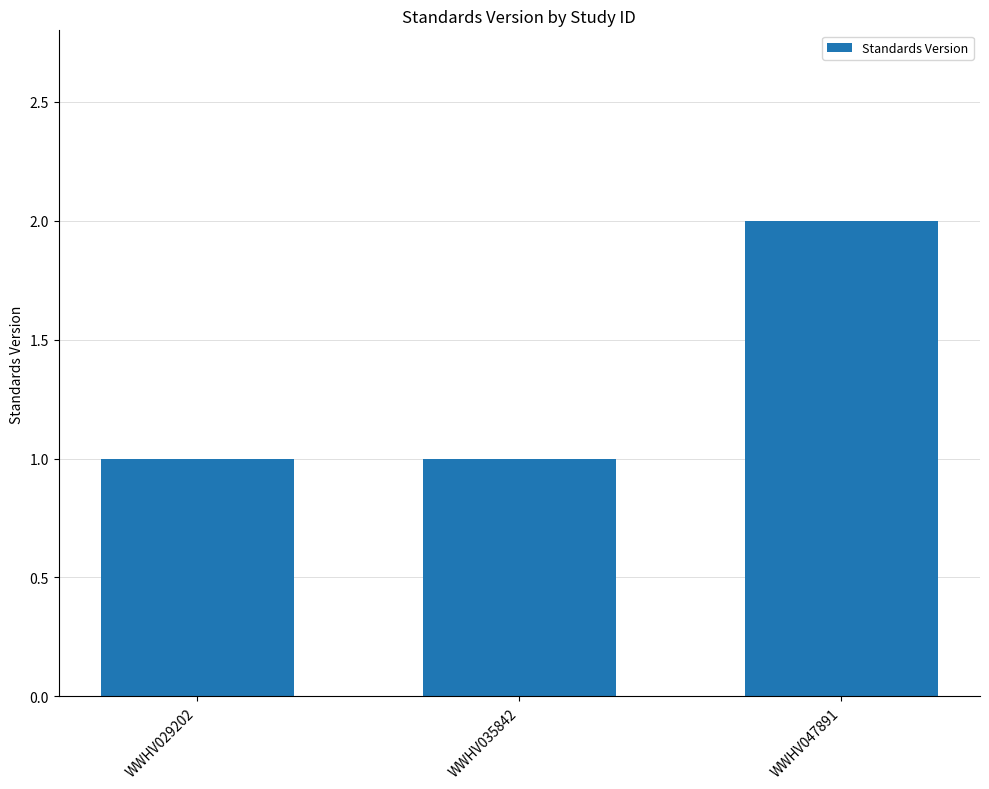

What is the value of the 3rd bar from the left?

2